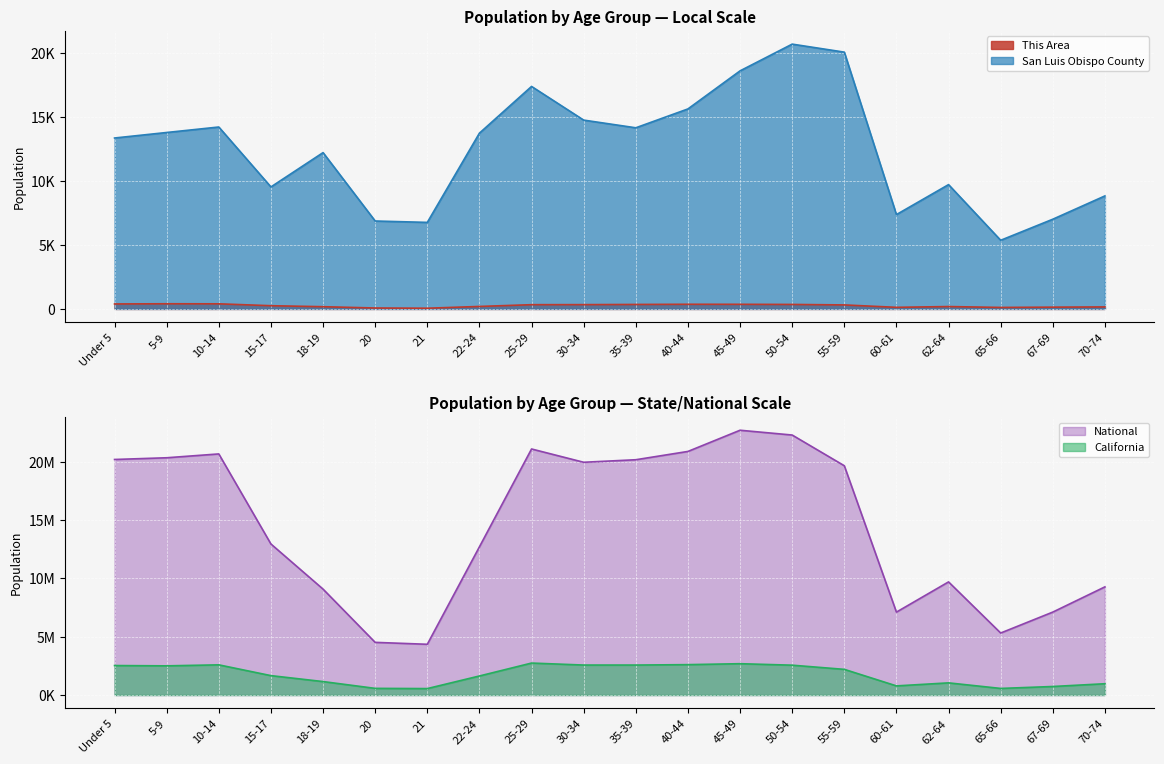

Does the chart display data point markers on the line(s)?

No